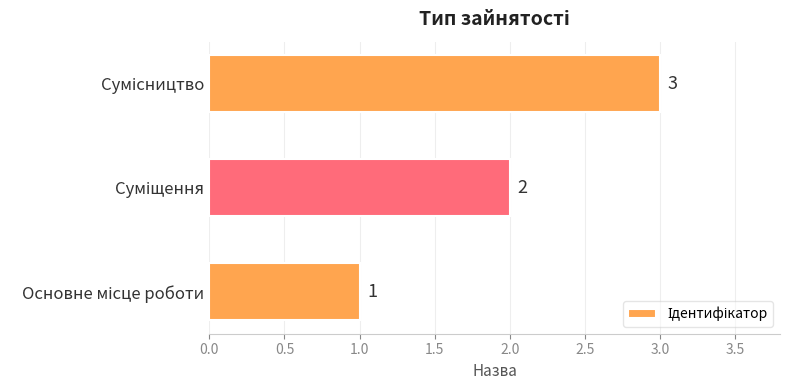

Does the chart contain any negative values?

No